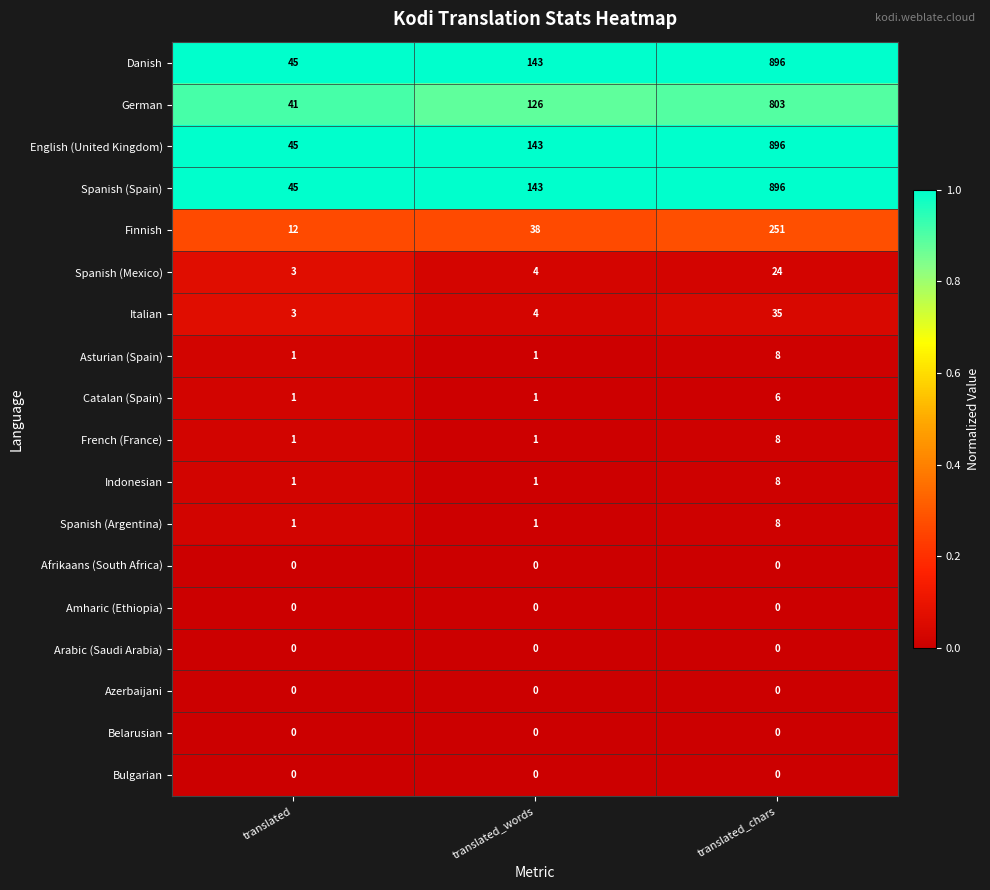

True or false: Amharic (Ethiopia) has a value of 0 at translated_chars.

True